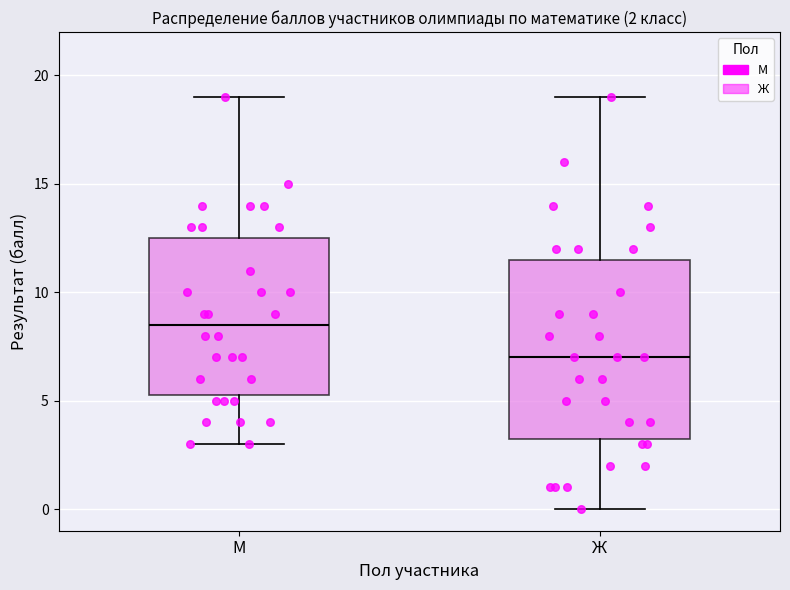

Comparing the boxes themselves (not the whiskers), which one is the tallest?

Ж